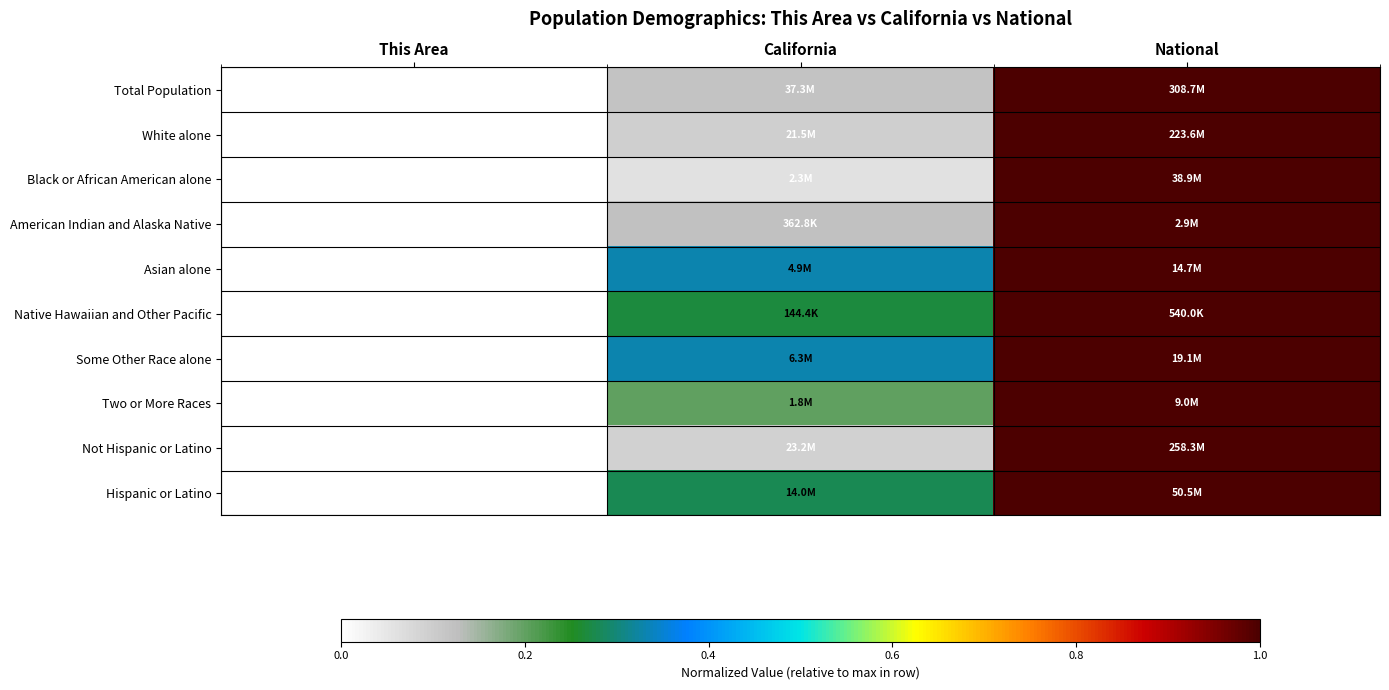

What is the highest value of the Some Other Race alone series?

1.0